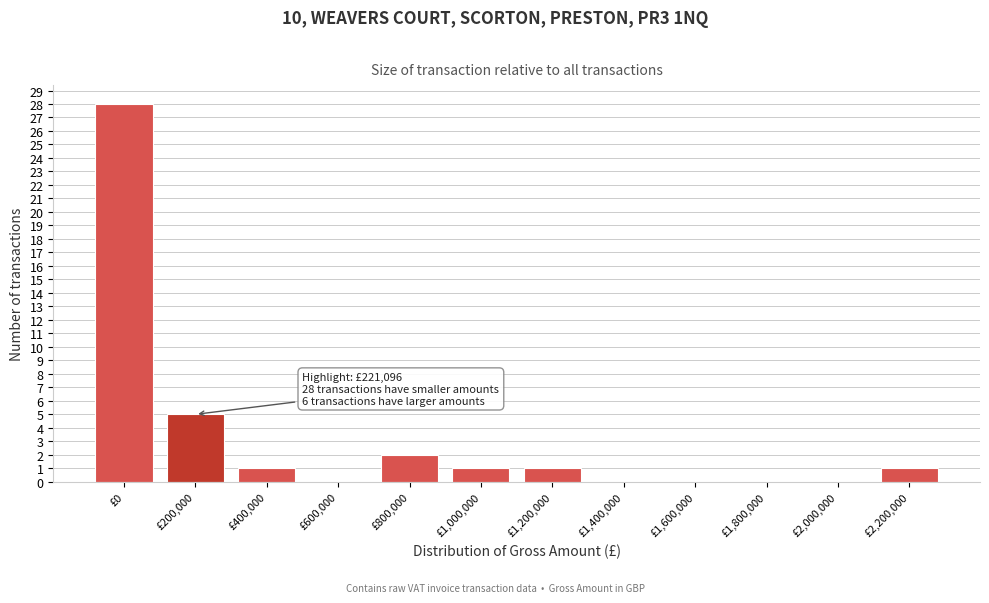

Reading right to left, what are all the values shown in this chart?

£2,200,000=1	£2,000,000=0	£1,800,000=0	£1,600,000=0	£1,400,000=0	£1,200,000=1	£1,000,000=1	£800,000=2	£600,000=0	£400,000=1	£200,000=5	£0=28